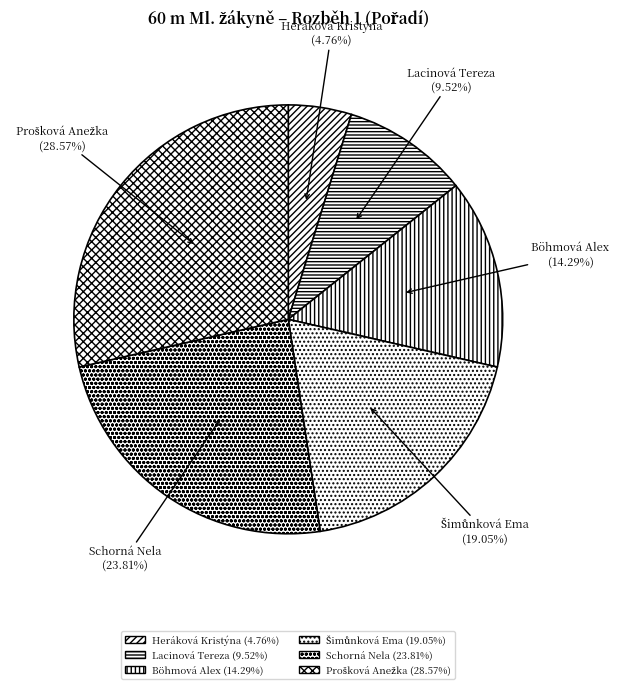

What is the ratio of the value at Lacinová Tereza to the value at Heráková Kristýna?

2.0